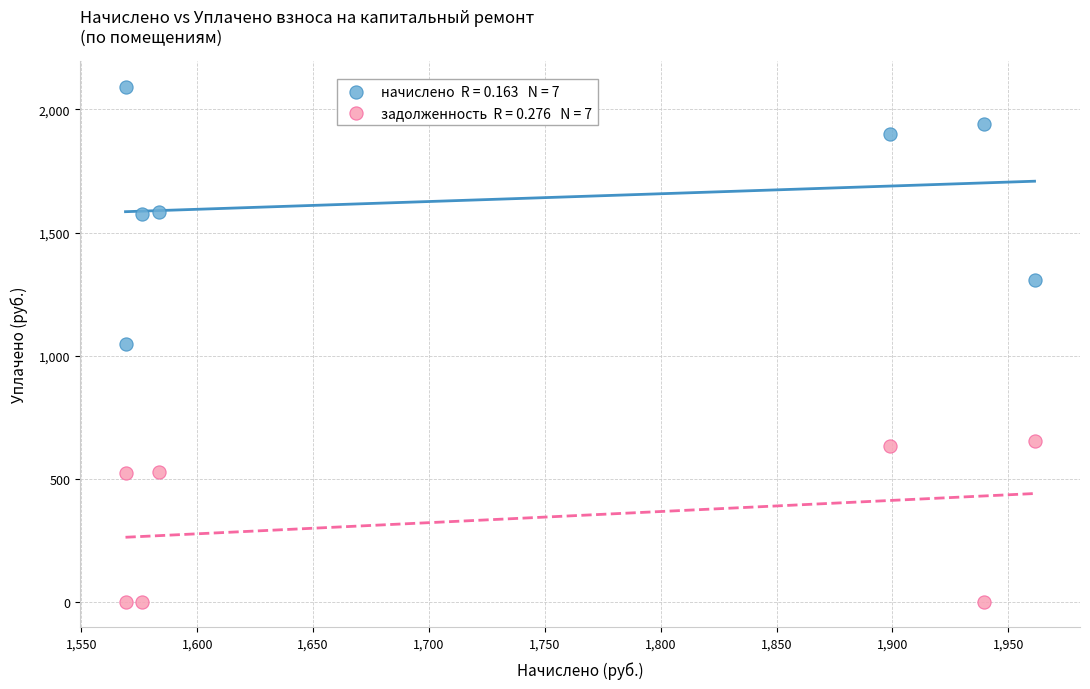

Across all data points, what is the range of X values (max minus min)?

392.2